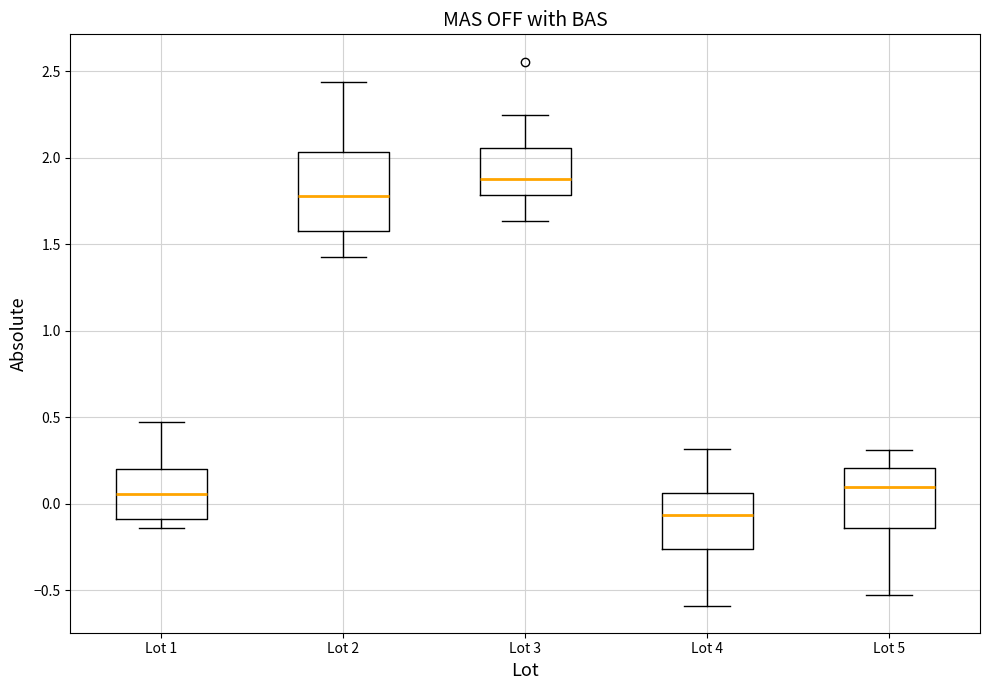

Reading left to right, read every box against the y-axis: the position of its median line, the range the box covers, and the ends of its whiskers. The values are not printed on the chart, so give them approximately, as read against the axis.

Lot 1: median 0.05, box -0.10 to 0.20, whiskers -0.15 to 0.45
Lot 2: median 1.80, box 1.60 to 2.05, whiskers 1.45 to 2.45
Lot 3: median 1.85, box 1.80 to 2.05, whiskers 1.65 to 2.25
Lot 4: median -0.05, box -0.25 to 0.05, whiskers -0.60 to 0.30
Lot 5: median 0.10, box -0.15 to 0.20, whiskers -0.55 to 0.30